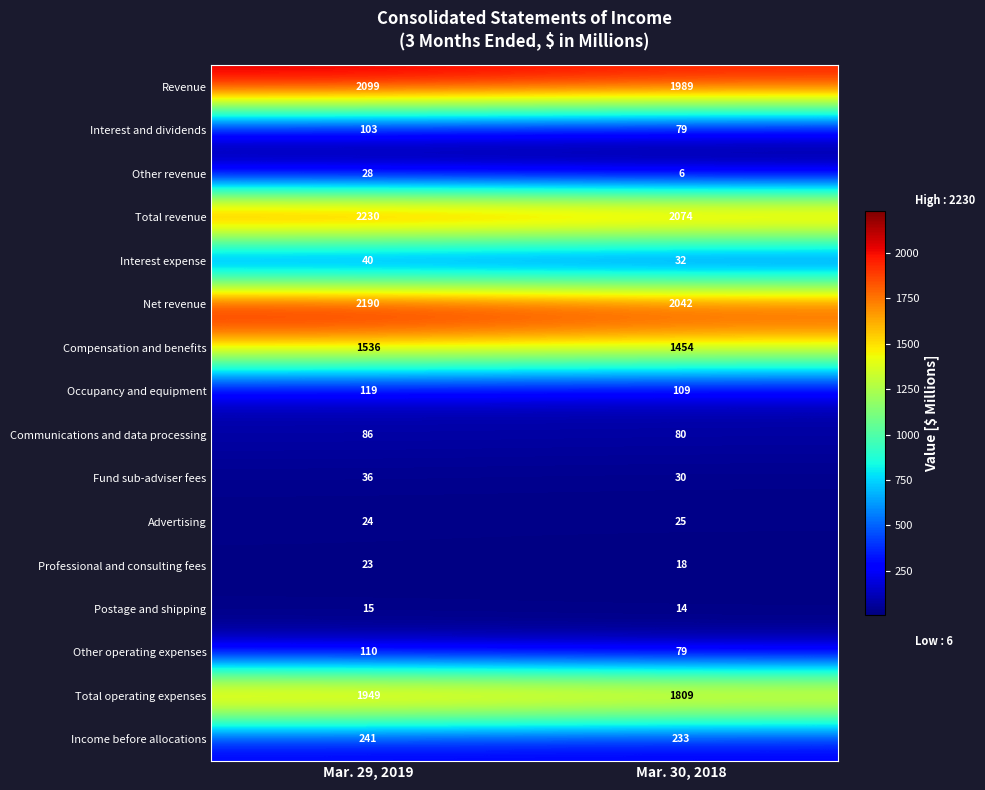

Read the Compensation and benefits value at Mar. 30, 2018, to the nearest 5.

1455